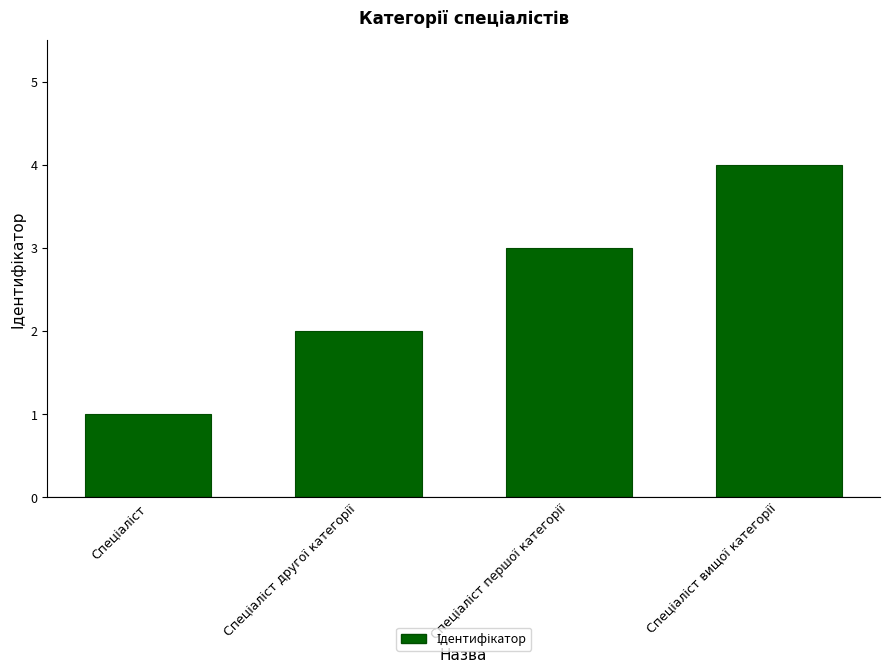

What is the sum of all values?

10